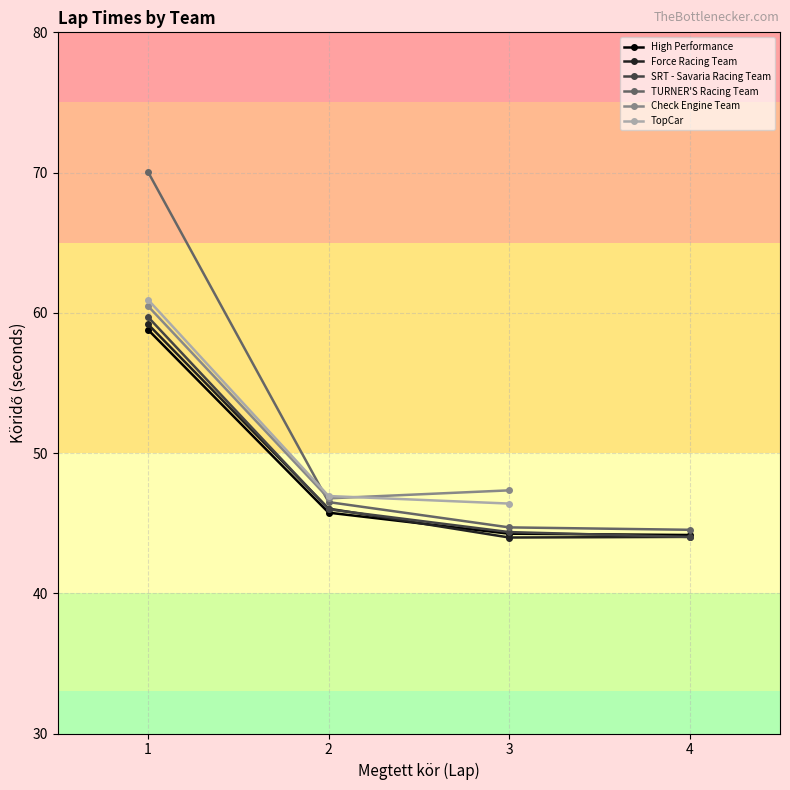

Does the chart display data point markers on the line(s)?

Yes